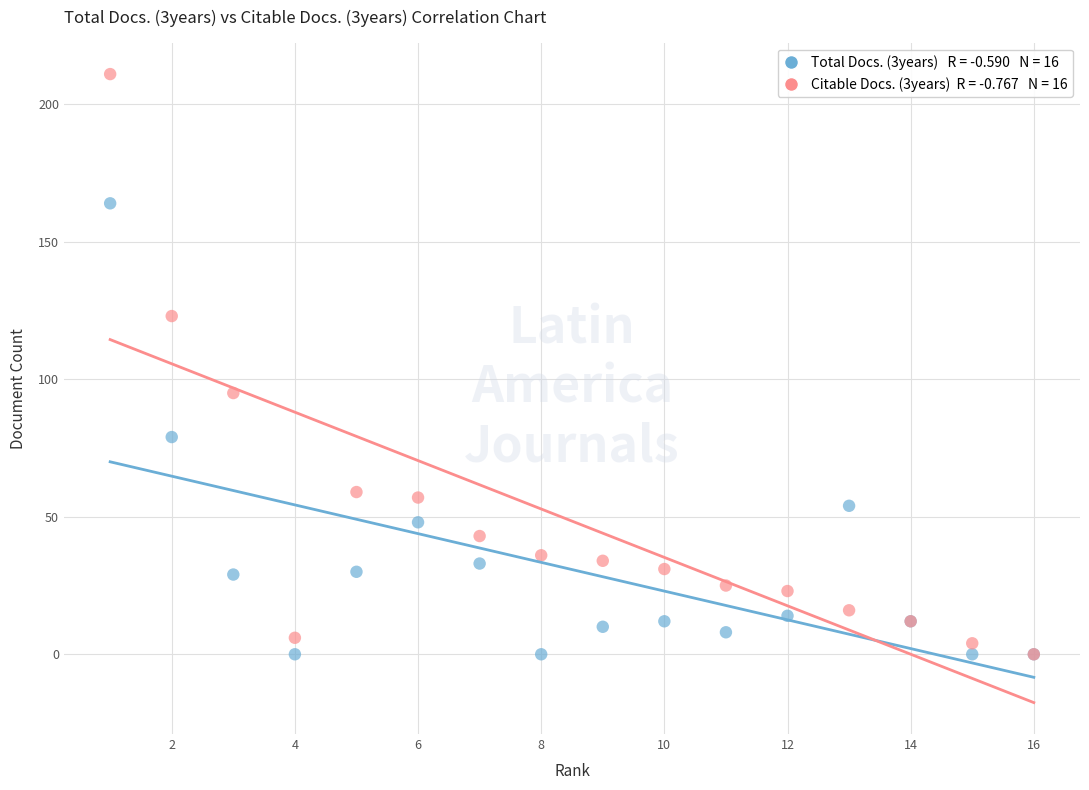

Across all series, what Y value is closest to 105?

95